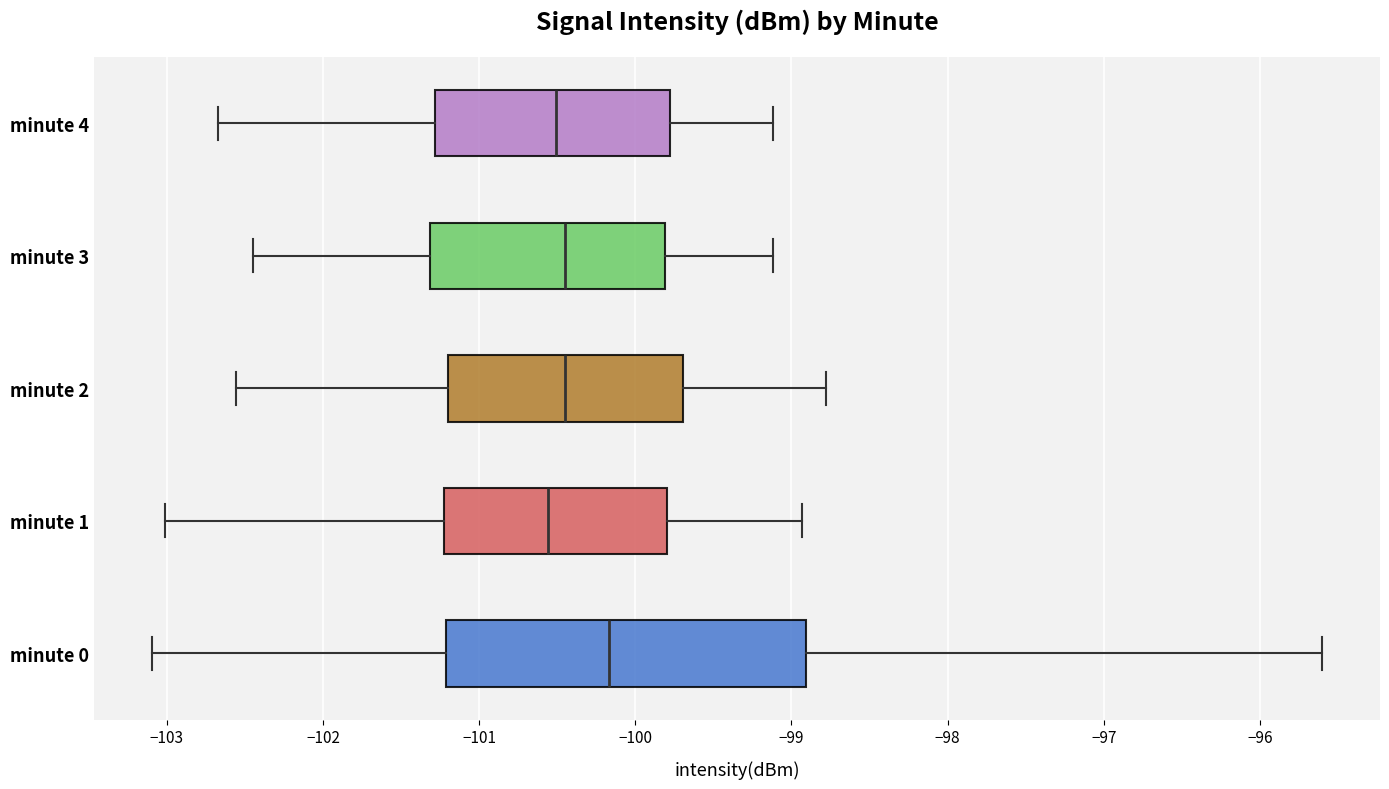

Where does the median line of the box for minute 3 sit on the x-axis? The values are not printed on the chart, so give them approximately, as read against the axis.

-100.4